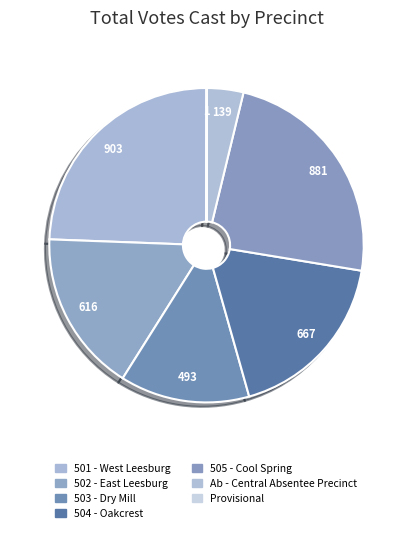

Does any single category account for the majority?

No